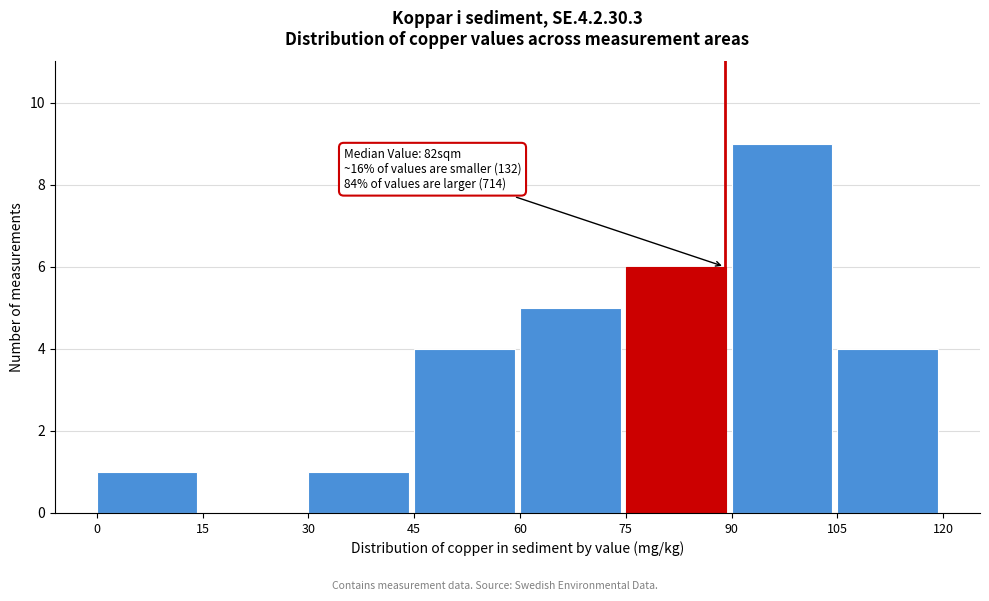

Which range on the x-axis has the tallest bar?

90 to 105